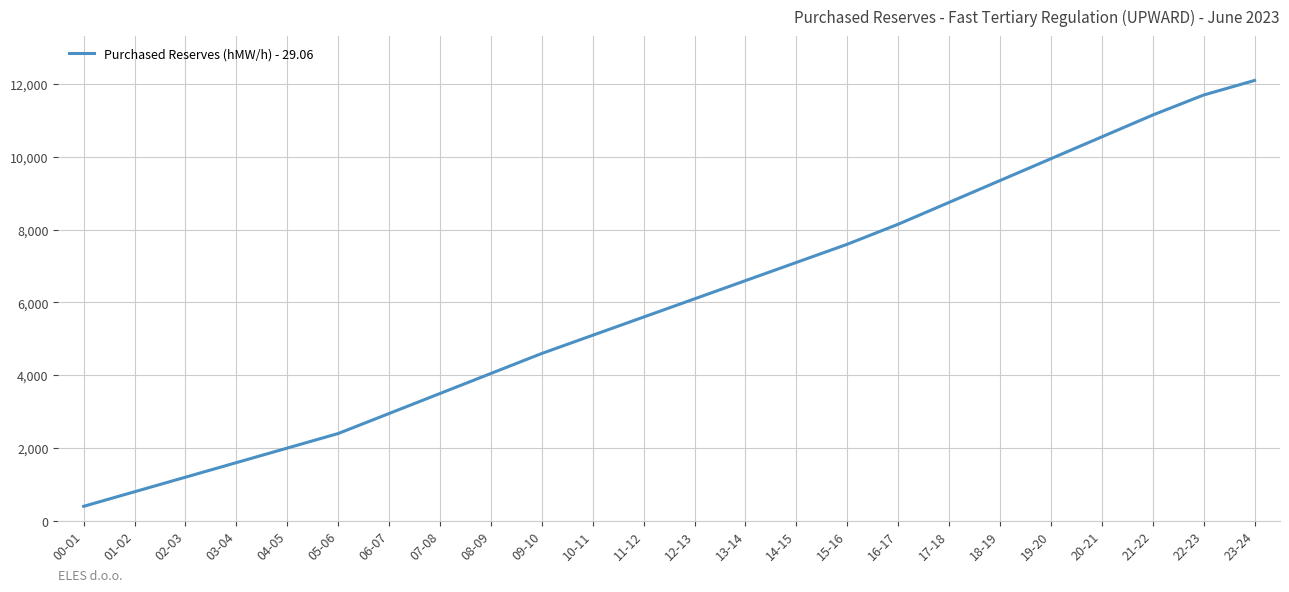

How many categories are shown in the chart?

24